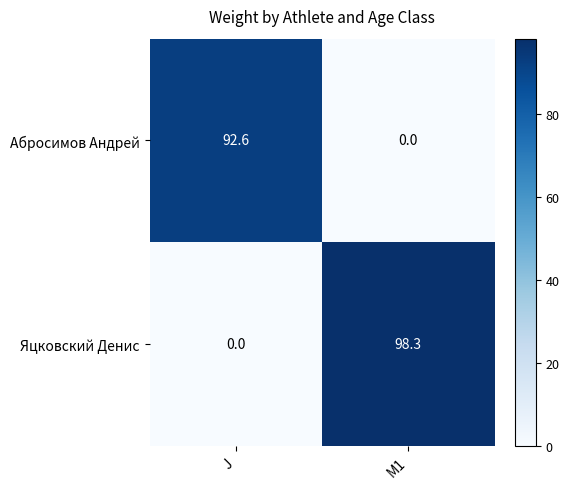

What is the sum of all Абросимов Андрей values?

92.6